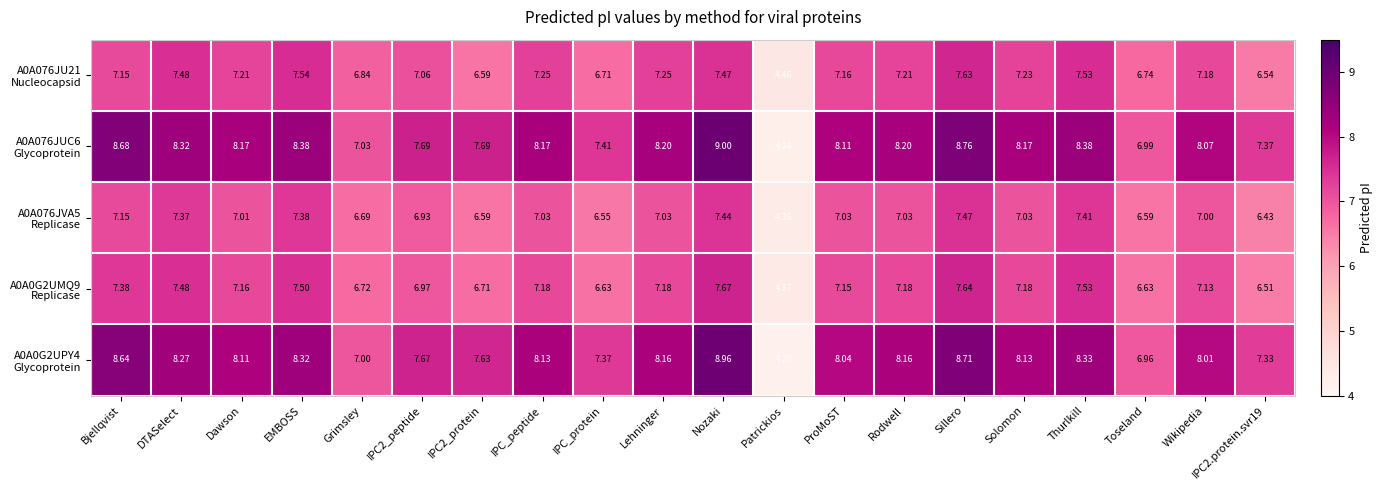

At which category does the chart reach its minimum across all series?

Patrickios